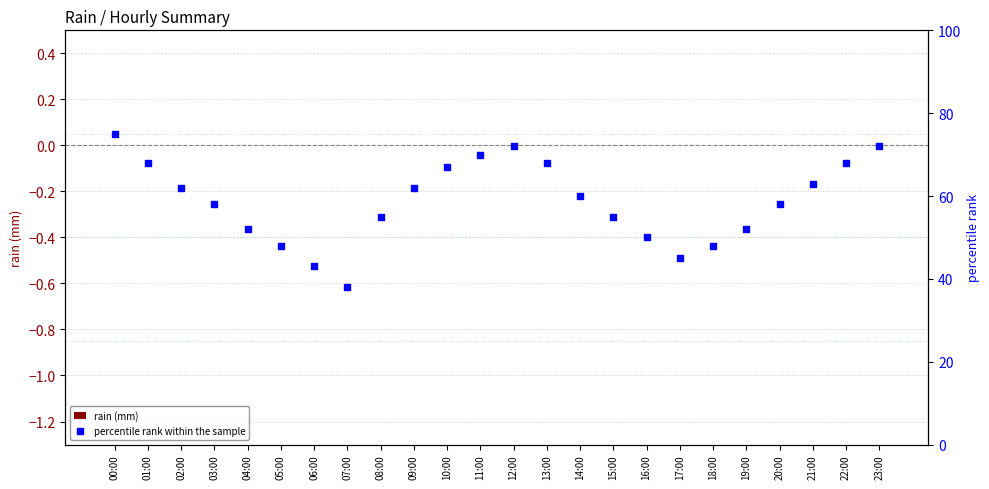

At which category is the sum across all series the highest?

00:00